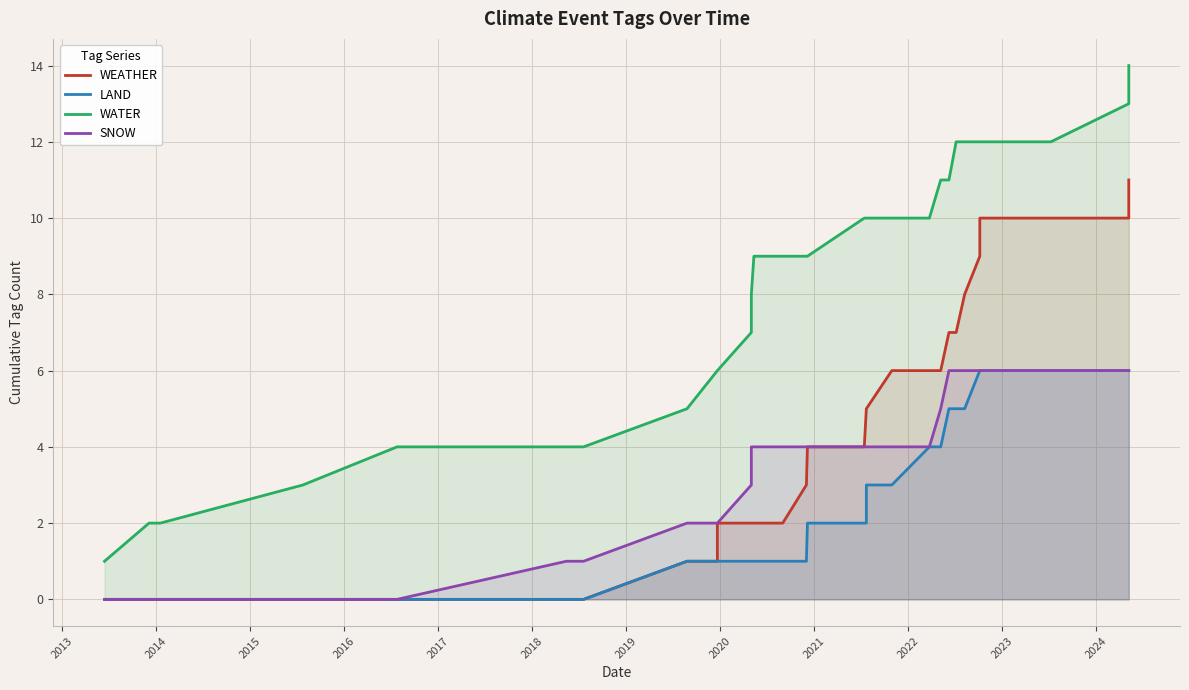

What is the minimum value for WATER?

1